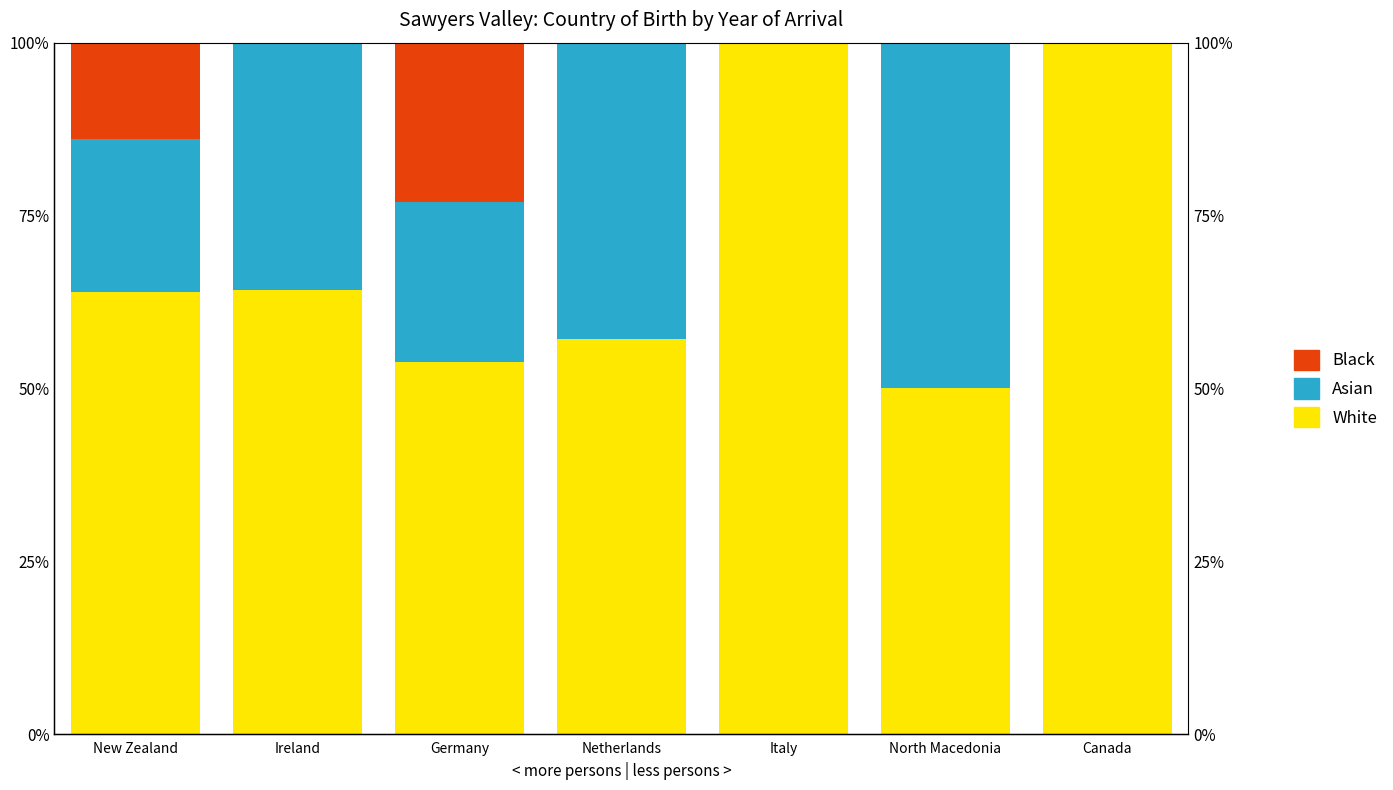

How many categories are shown in the chart?

7